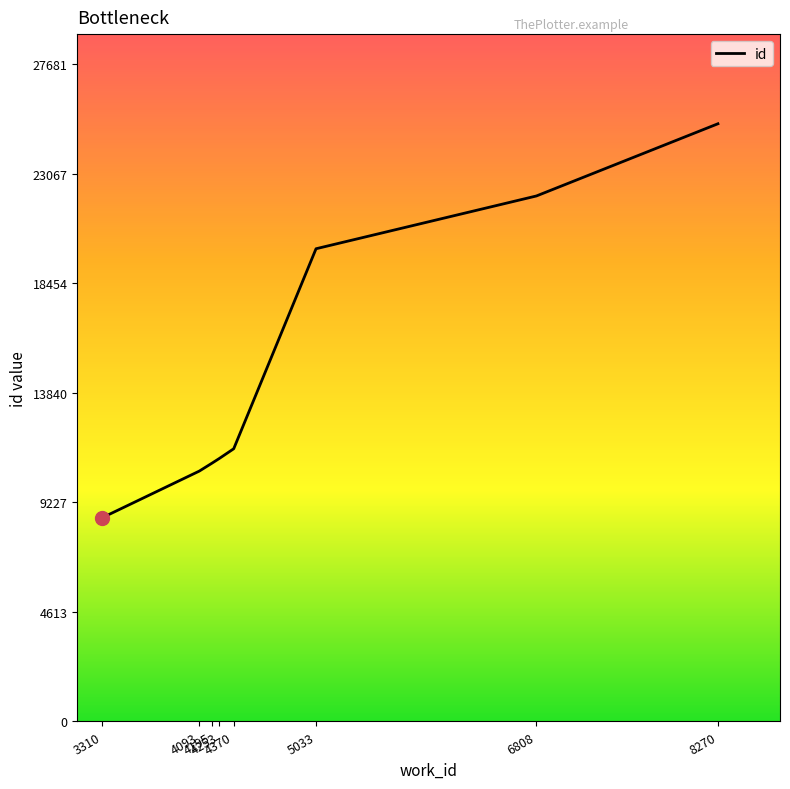

True or false: the data shows 25165 at 8270.

True